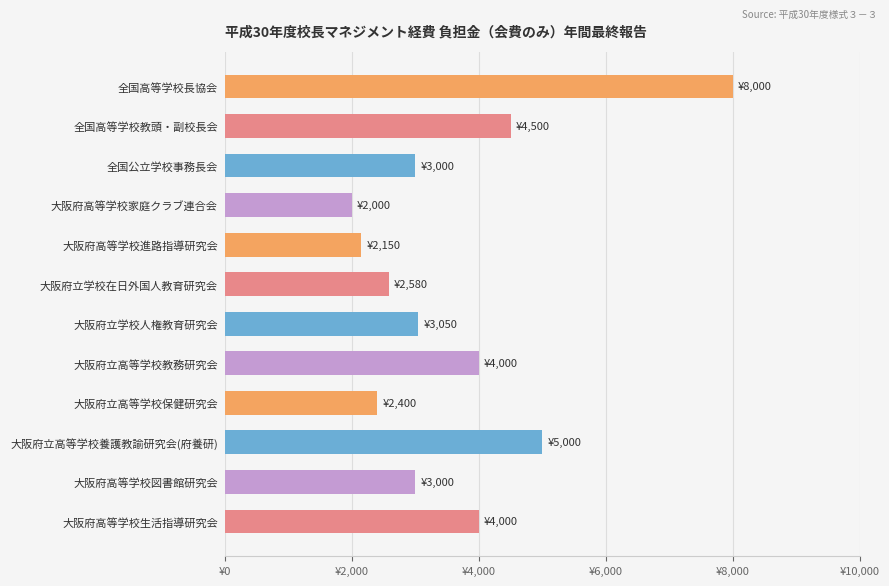

Are the bars horizontal?

Yes